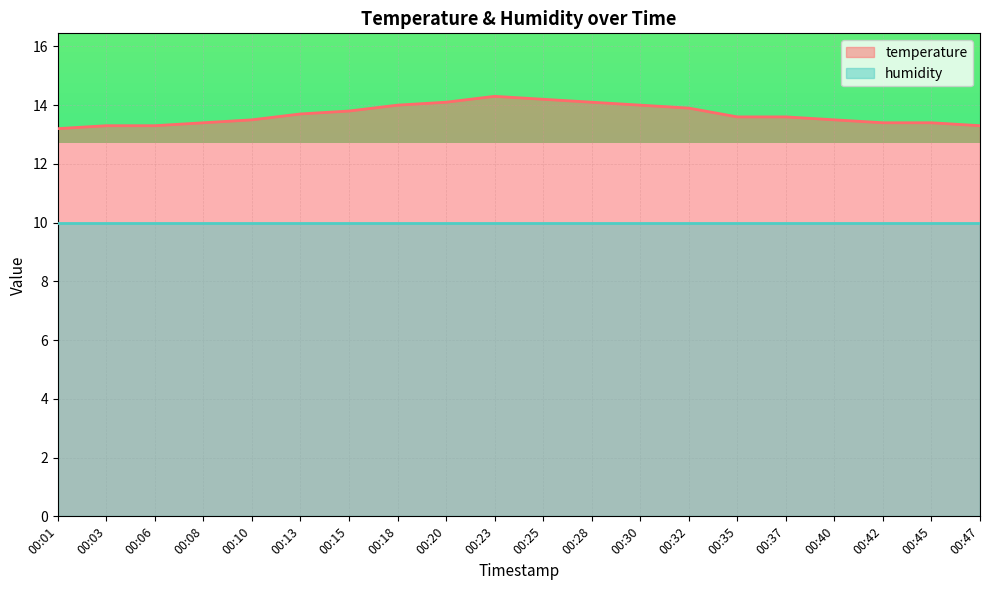

What is the maximum value shown in the chart?

14.3